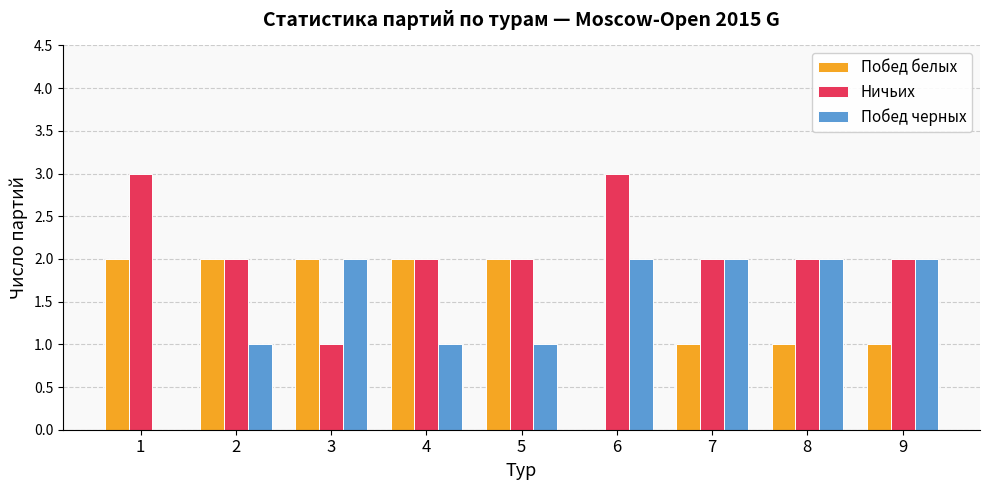

Is the value of Ничьих at 1 greater than the value of Побед белых at 7?

Yes